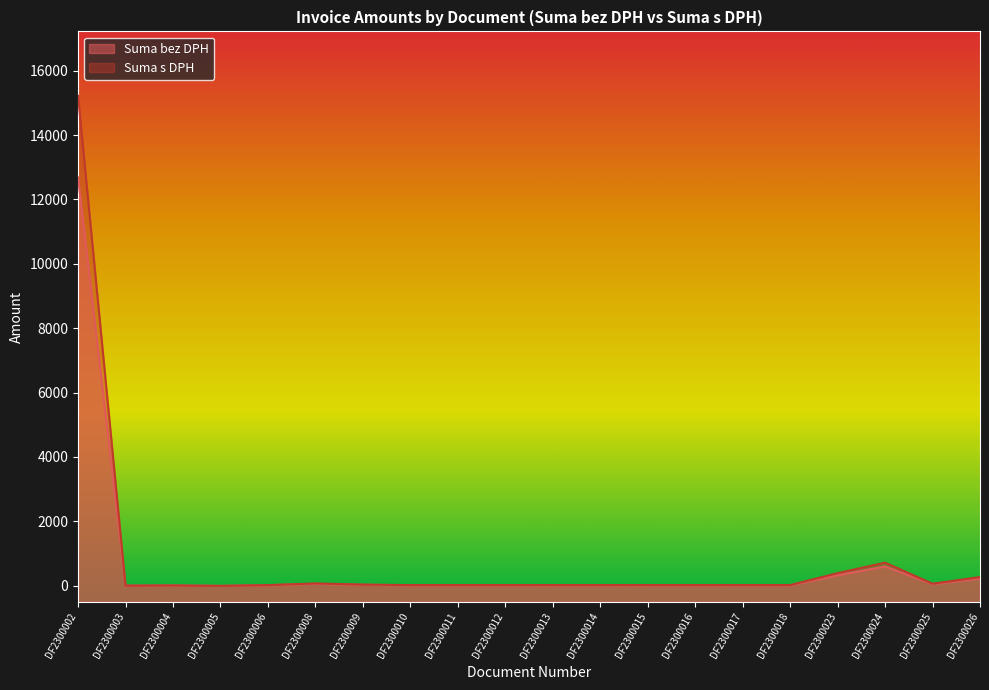

Which has a higher value, DF2300014 or DF2300017?

DF2300014